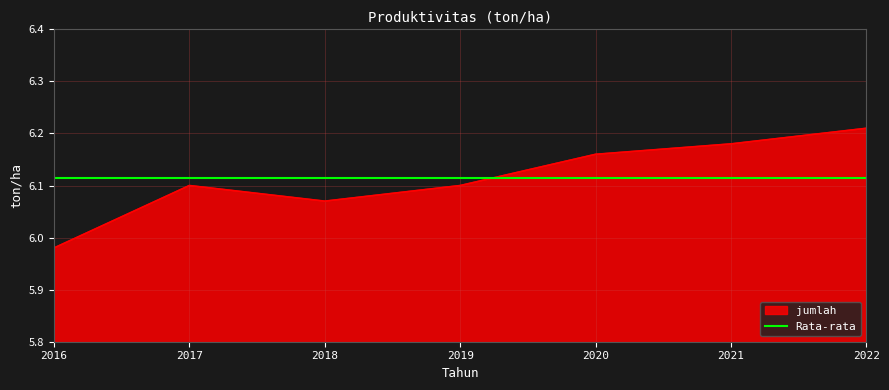

How many lines are shown in the chart?

1